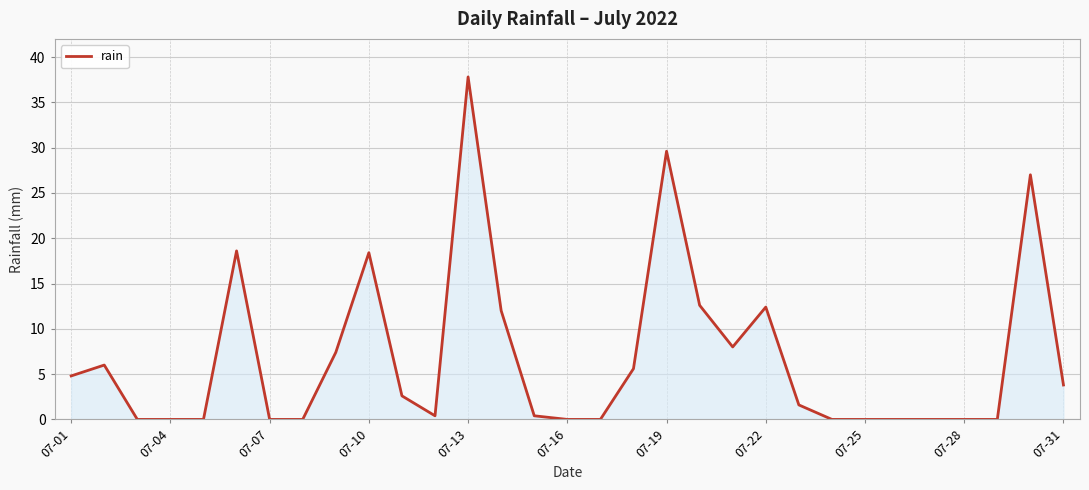

What is the maximum value shown in the chart?

37.8